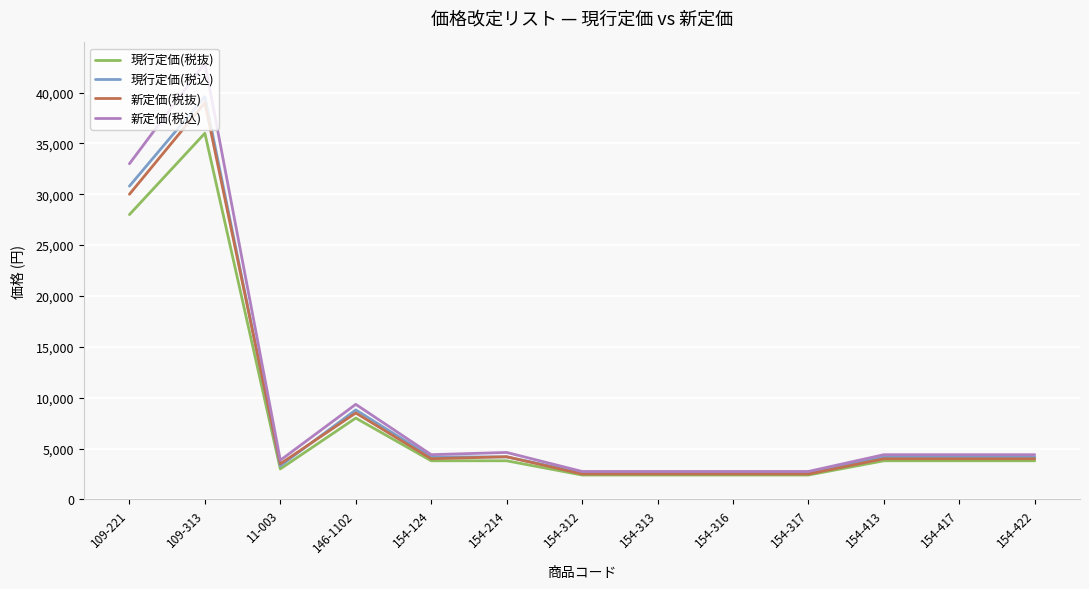

How many lines are shown in the chart?

4